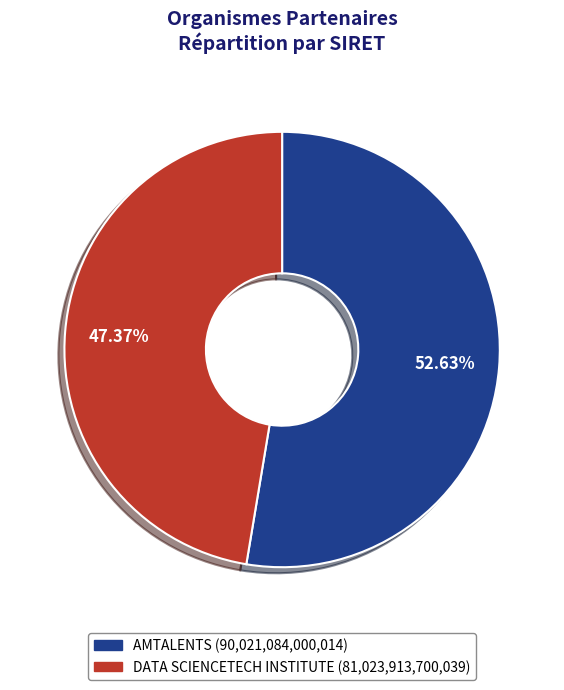

The DATA SCIENCETECH INSTITUTE slice represents 47% of the pie. True or false?

True